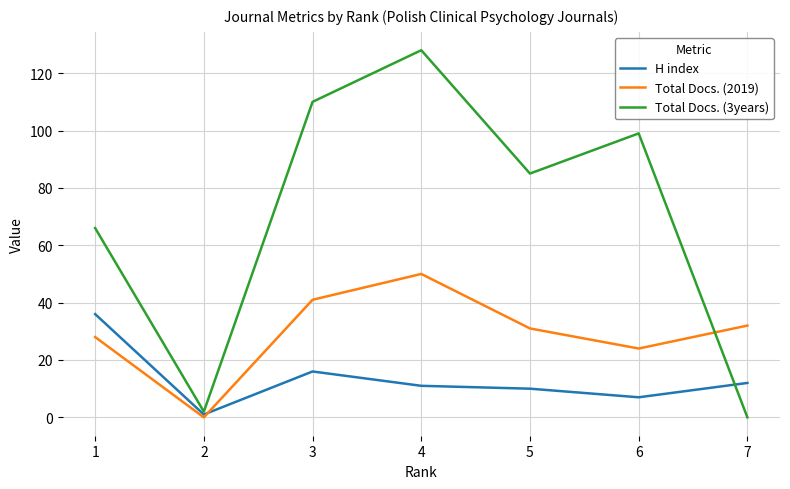

Reading left to right, what are all the values shown in this chart?

H index: 36	1	16	11	10	7	12
Total Docs. (2019): 28	0	41	50	31	24	32
Total Docs. (3years): 66	2	110	128	85	99	0